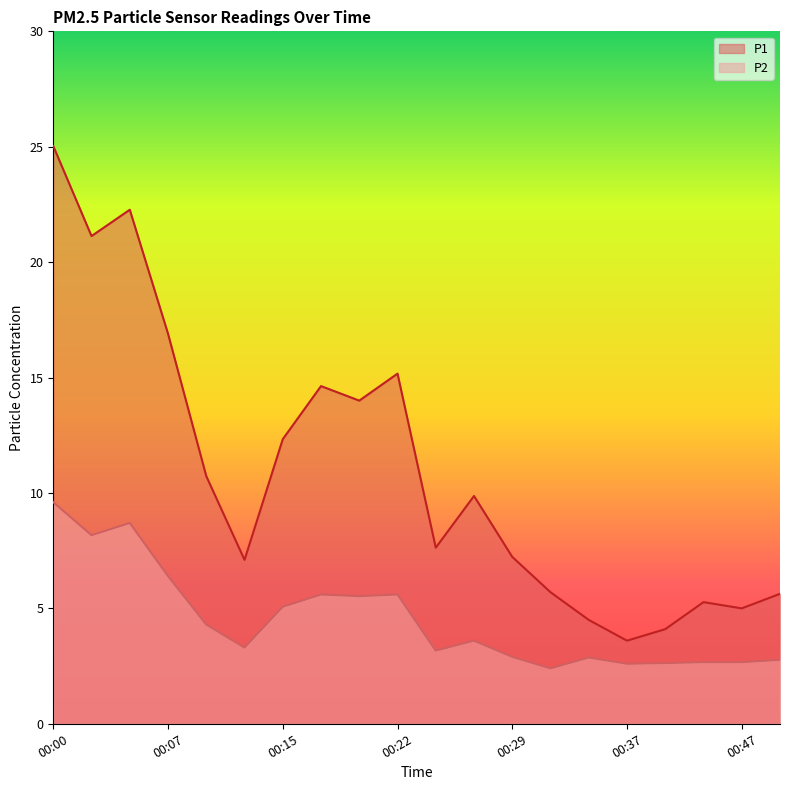

What is the value of the P2 point at the 6th from the left?

3.3